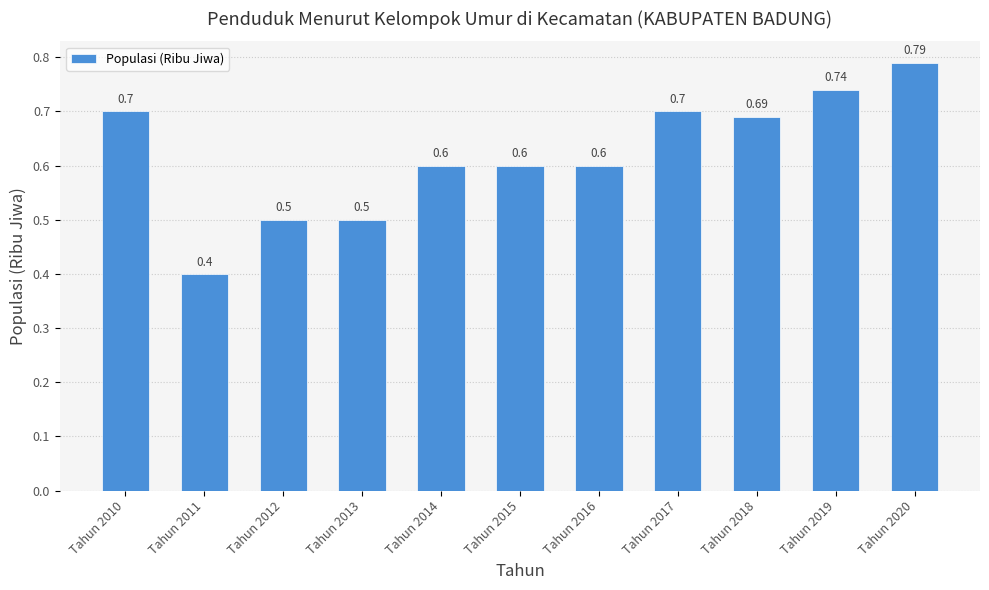

At which category does the chart reach its minimum across all series?

Tahun 2011